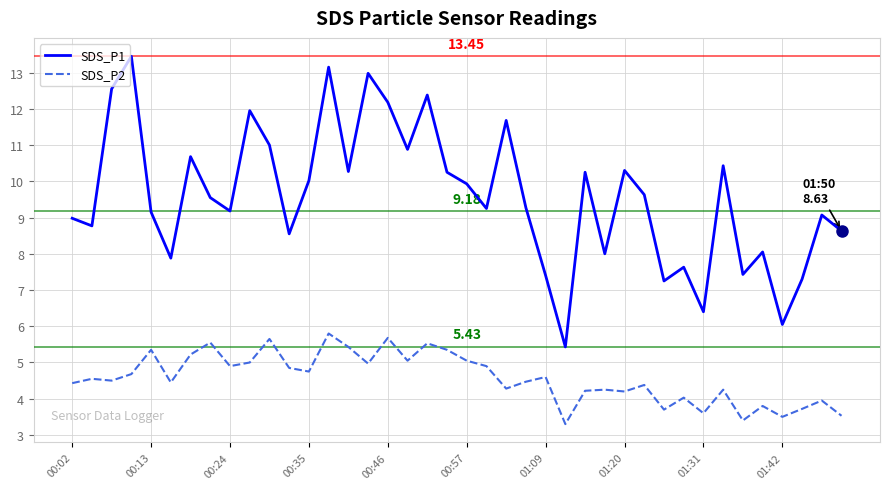

True or false: SDS_P2 and SDS_P1 intersect in this chart.

False